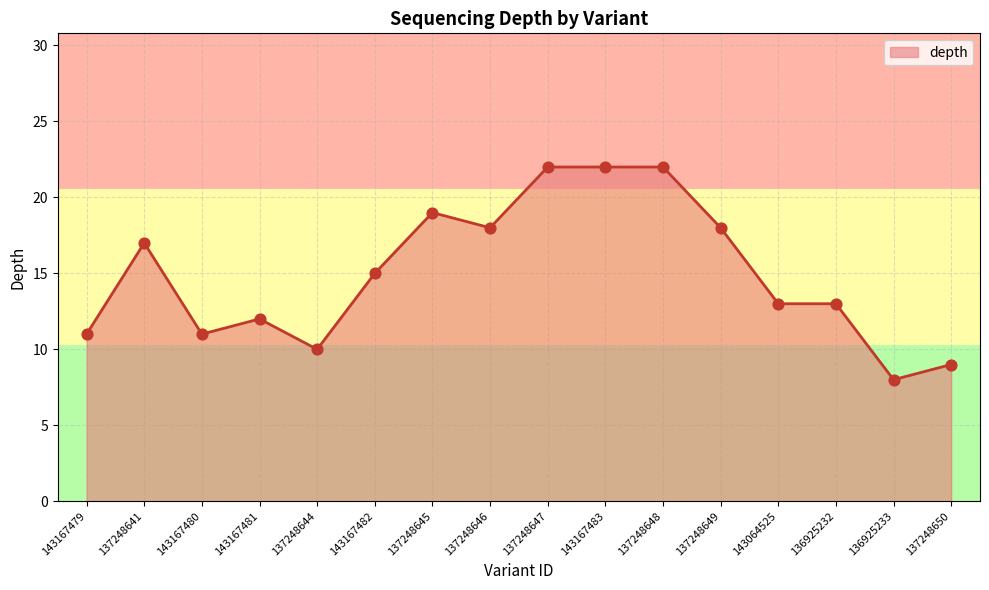

What is the change in value from 143167479 to 143167482?

+4